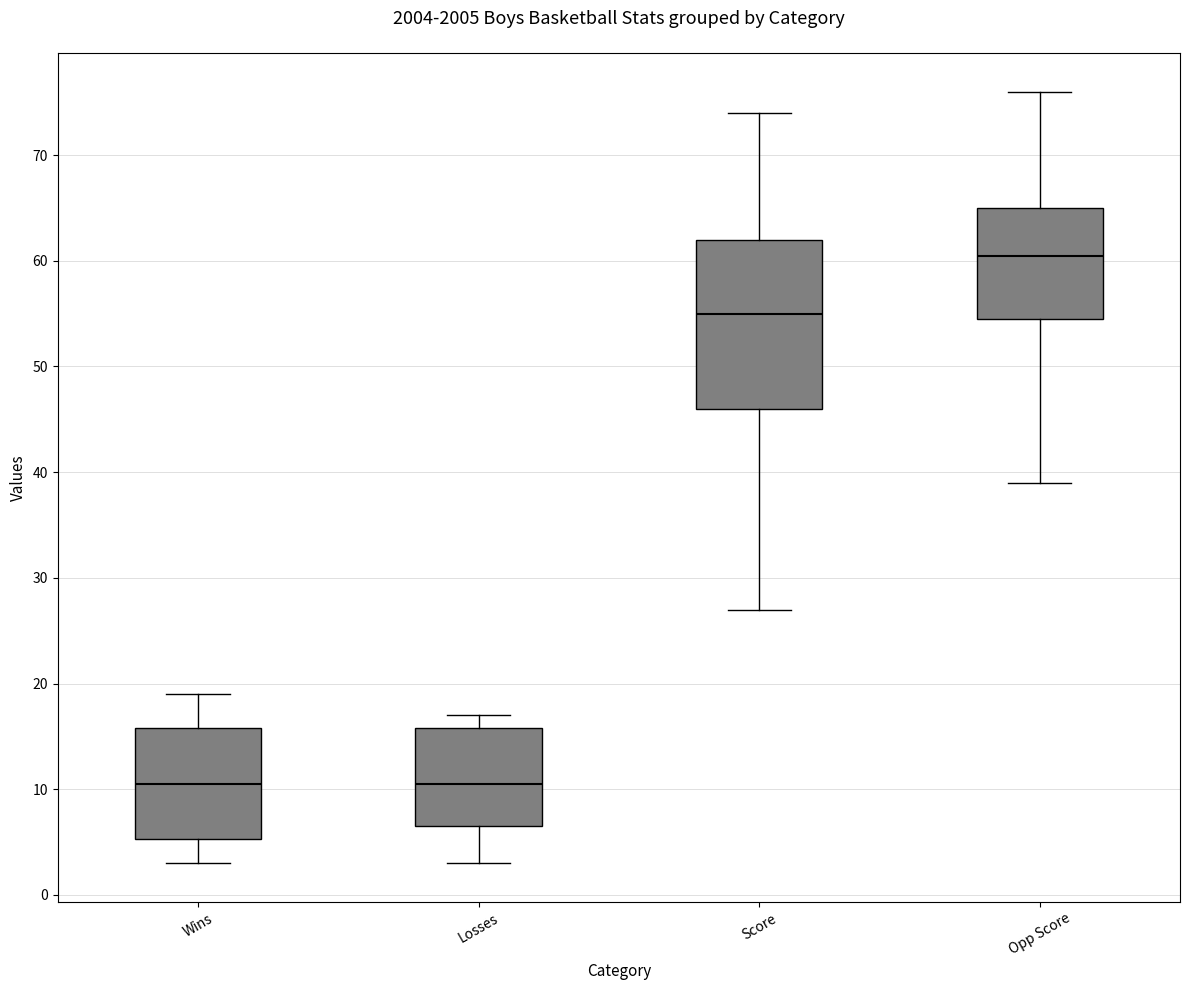

Reading left to right, transcribe this box plot: for each box, give where its median line is, the range the box spans, and where its two whiskers end, as read against the y-axis. The values are not printed on the chart, so give them approximately, as read against the axis.

Wins: median 11, box 5 to 16, whiskers 3 to 19
Losses: median 11, box 7 to 16, whiskers 3 to 17
Score: median 55, box 46 to 62, whiskers 27 to 74
Opp Score: median 61, box 55 to 65, whiskers 39 to 76